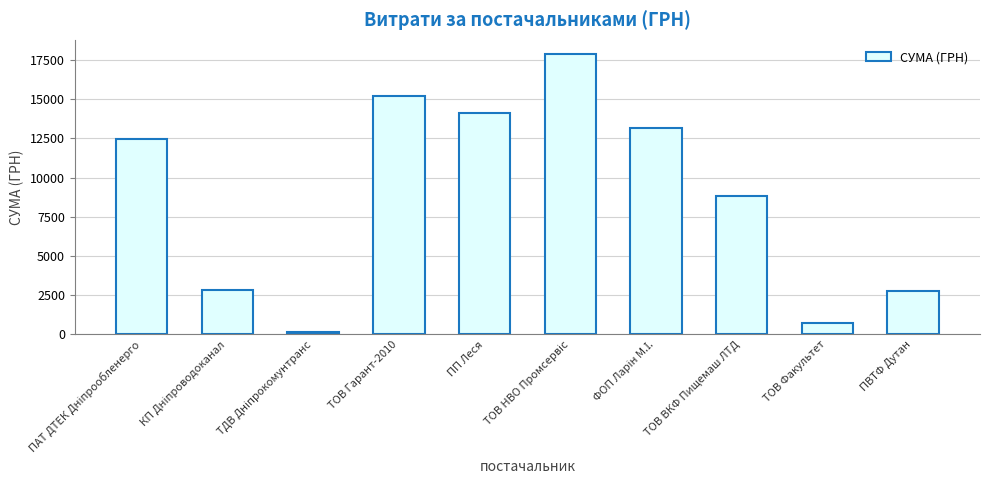

Count the number of categories in the chart.

10